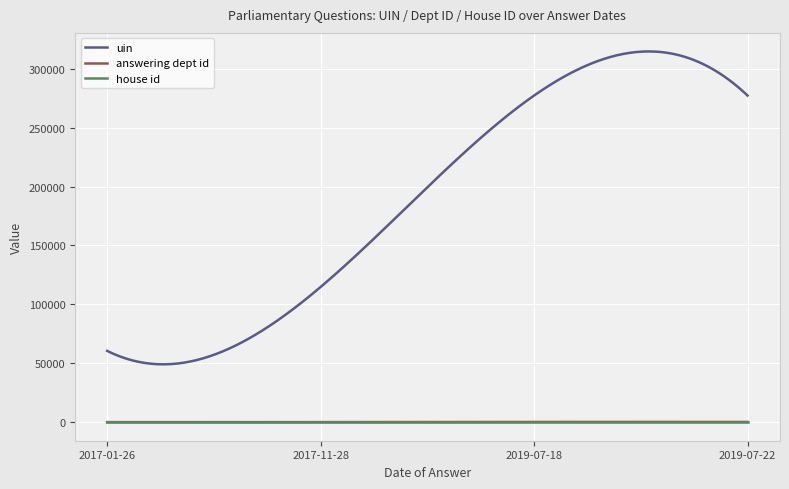

What is the highest value of the uin series?

314759.5